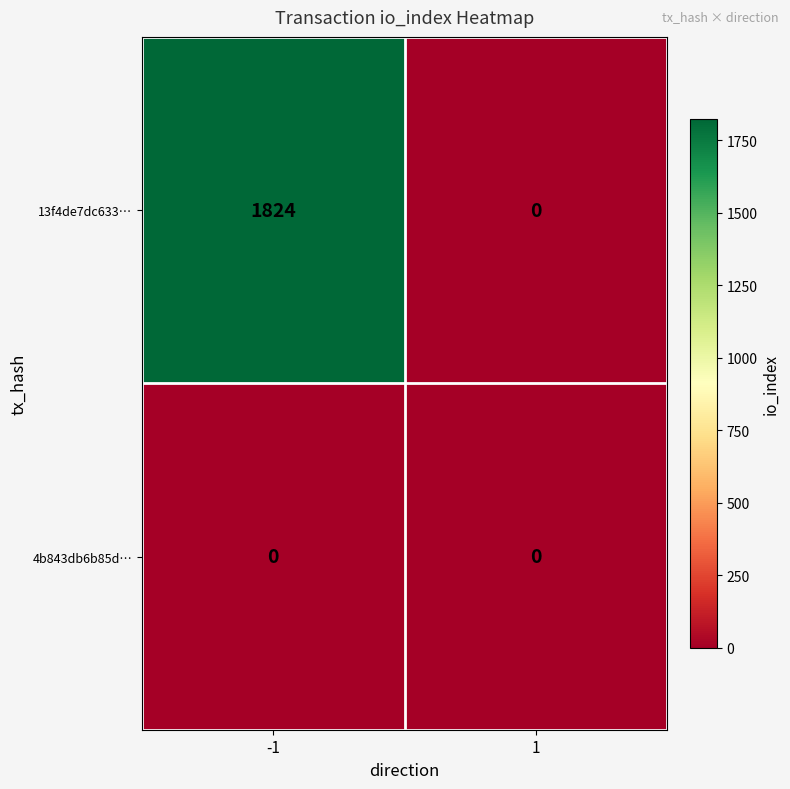

Which series has the largest total across all categories?

13f4de7dc633…